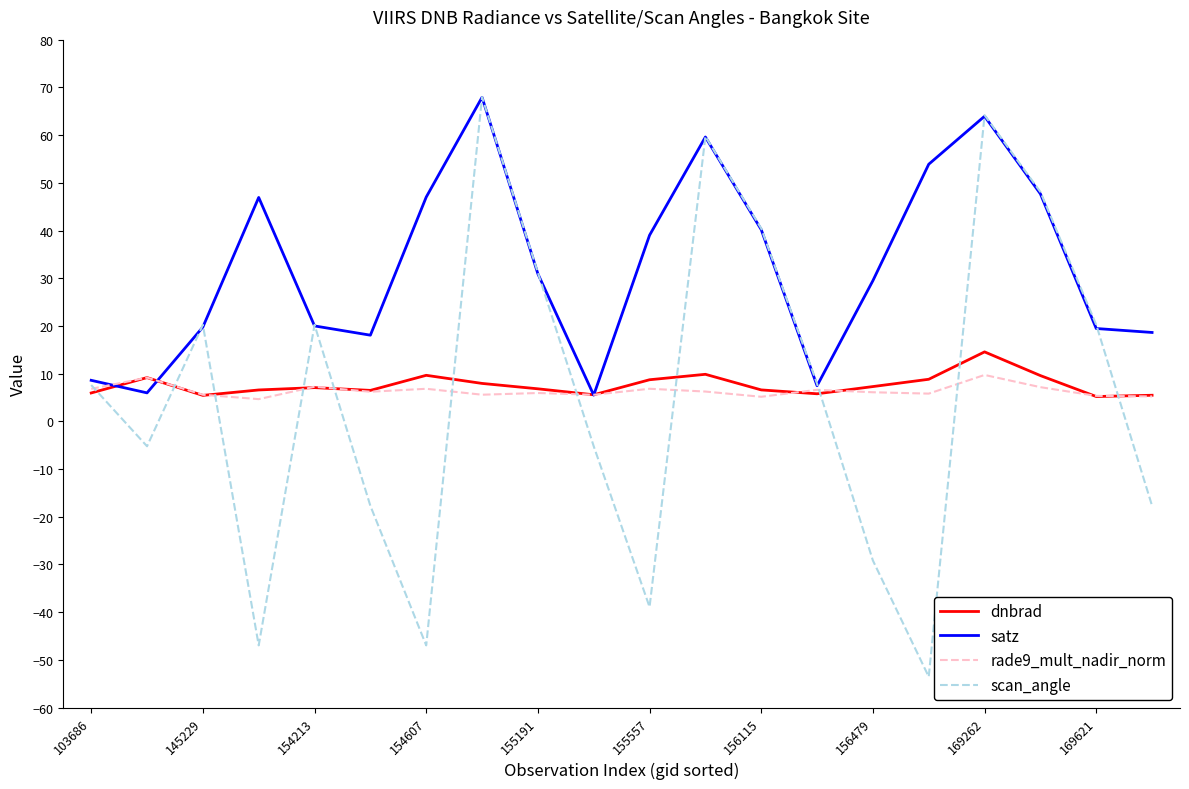

Which series has the largest range (max minus min)?

scan_angle